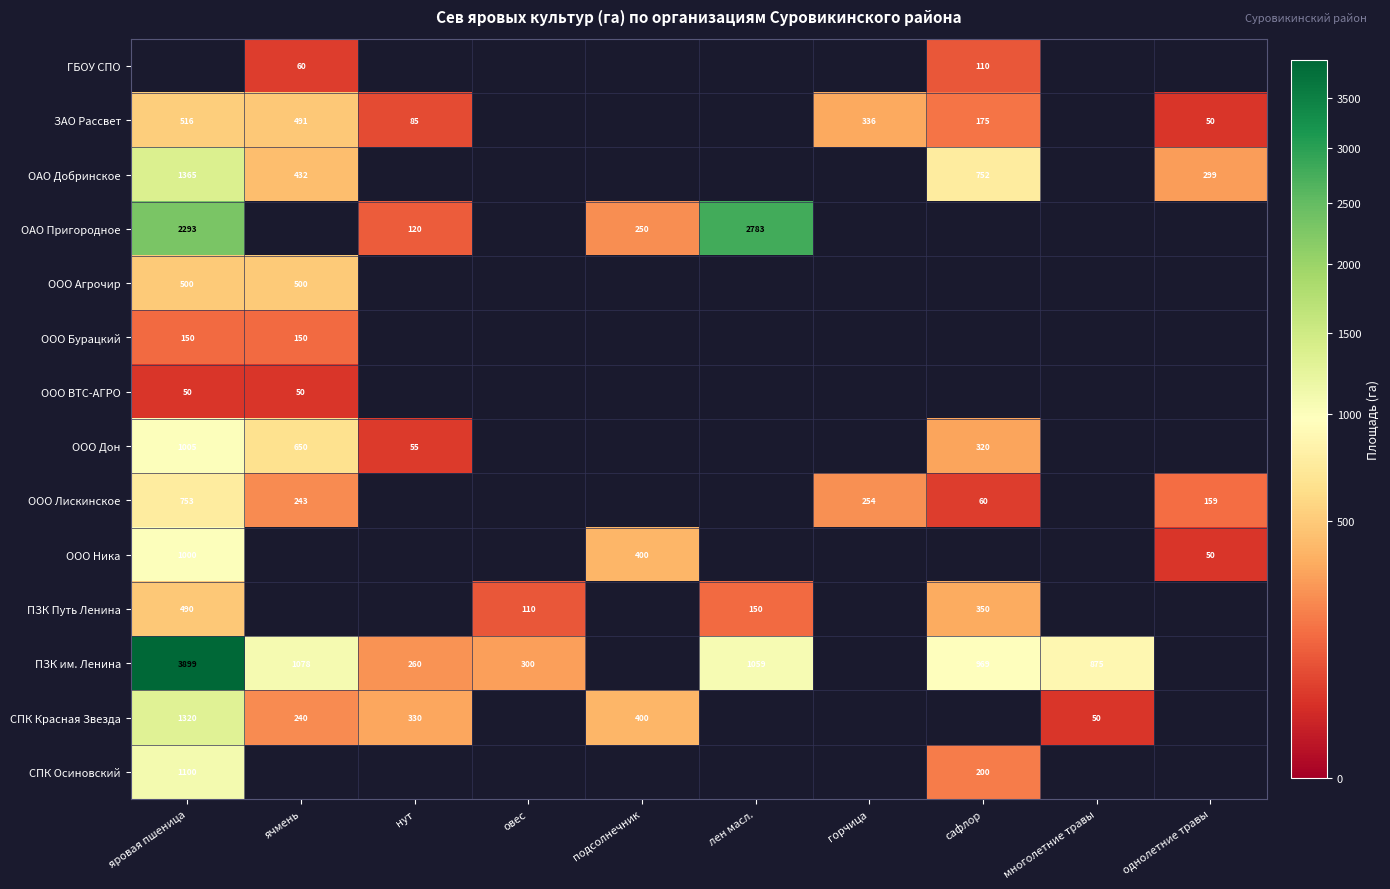

The value of ЗАО Рассвет at яровая пшеница is 177. True or false?

False